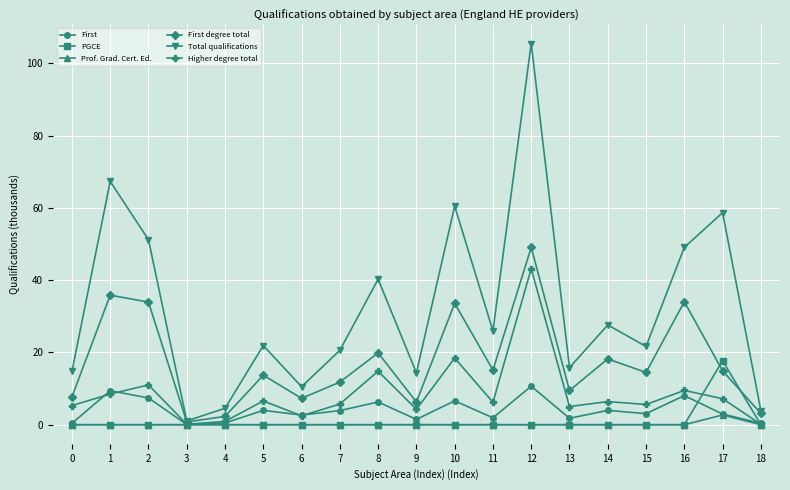

What is the value of the First degree total point at the 17th from the left?

34.0